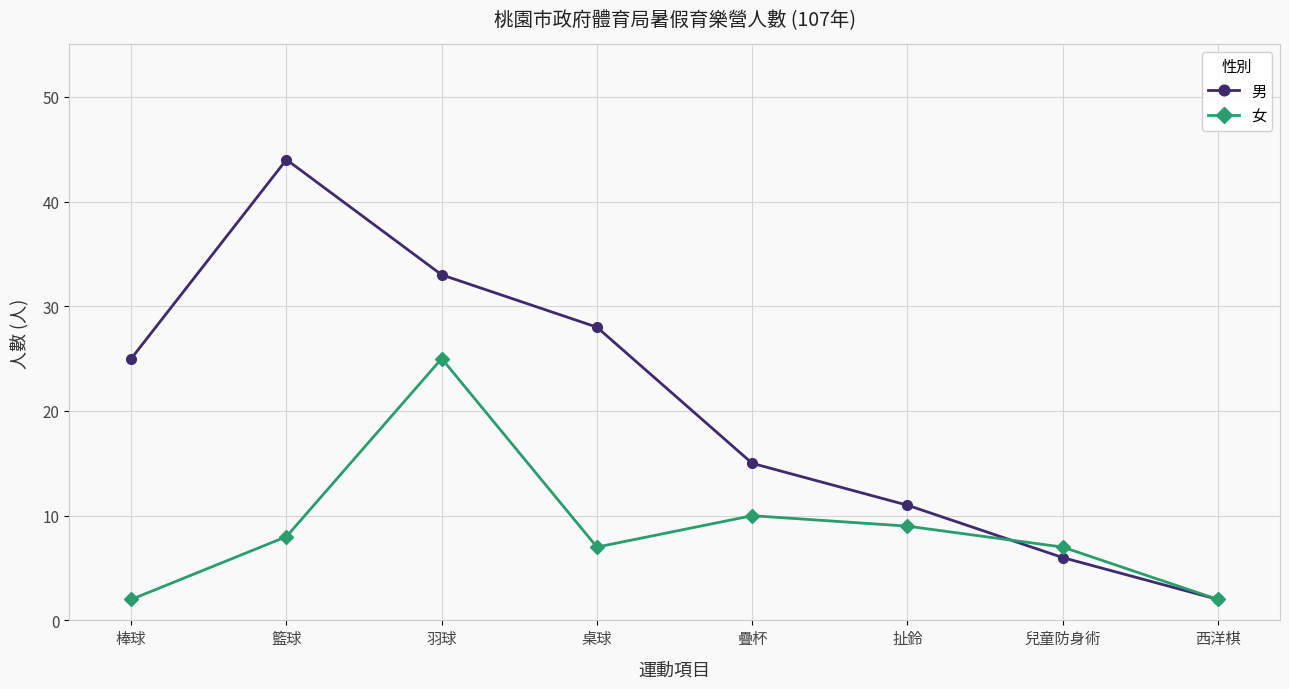

At which label is 女 closest to 13?

疊杯